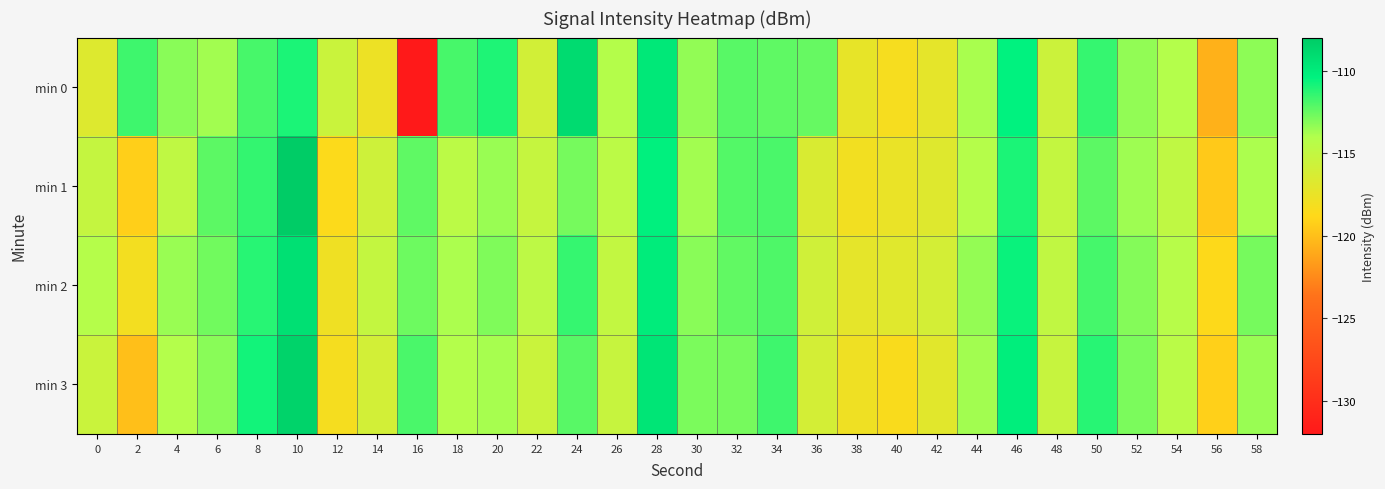

Reading left to right, list all the values displayed in this chart.

min 0: 0=-116.7	2=-111.7	4=-113.2	6=-113.7	8=-111.9	10=-111.0	12=-115.5	14=-117.7	16=-131.9	18=-111.9	20=-111.0	22=-115.9	24=-109.0	26=-114.2	28=-109.8	30=-113.3	32=-112.2	34=-112.3	36=-112.5	38=-117.3	40=-118.3	42=-117.2	44=-113.8	46=-110.4	48=-115.5	50=-111.5	52=-113.4	54=-114.1	56=-120.6	58=-113.3
min 1: 0=-115.2	2=-119.2	4=-114.8	6=-112.3	8=-111.5	10=-108.1	12=-118.6	14=-115.7	16=-112.3	18=-114.6	20=-113.5	22=-115.2	24=-112.8	26=-114.6	28=-110.3	30=-113.7	32=-112.1	34=-111.9	36=-116.4	38=-118.0	40=-117.5	42=-116.8	44=-114.2	46=-111.0	48=-115.1	50=-112.3	52=-113.6	54=-114.8	56=-119.5	58=-113.9
min 2: 0=-114.2	2=-118.1	4=-113.5	6=-112.7	8=-111.2	10=-109.3	12=-117.8	14=-115.1	16=-112.6	18=-113.9	20=-113.0	22=-114.7	24=-111.5	26=-115.0	28=-110.1	30=-113.2	32=-112.4	34=-112.0	36=-115.8	38=-117.2	40=-116.9	42=-116.1	44=-113.4	46=-110.6	48=-114.9	50=-111.8	52=-113.1	54=-114.3	56=-118.7	58=-112.8
min 3: 0=-115.5	2=-120.0	4=-114.1	6=-113.2	8=-110.8	10=-108.5	12=-118.2	14=-116.0	16=-111.9	18=-114.1	20=-113.8	22=-115.5	24=-112.2	26=-115.3	28=-109.6	30=-112.9	32=-112.8	34=-111.7	36=-116.1	38=-117.8	40=-118.5	42=-117.0	44=-113.7	46=-110.2	48=-115.3	50=-111.2	52=-112.9	54=-114.5	56=-119.2	58=-113.5